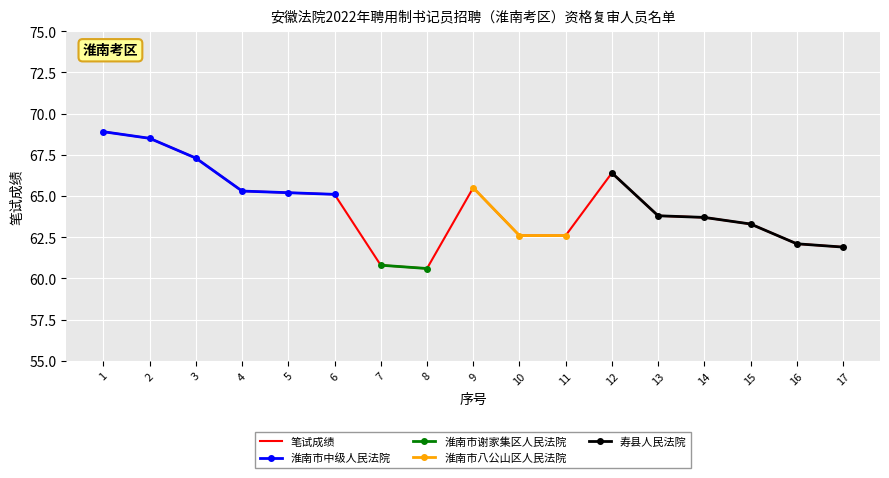

What is the change in value from 10 to 13?

+1.2